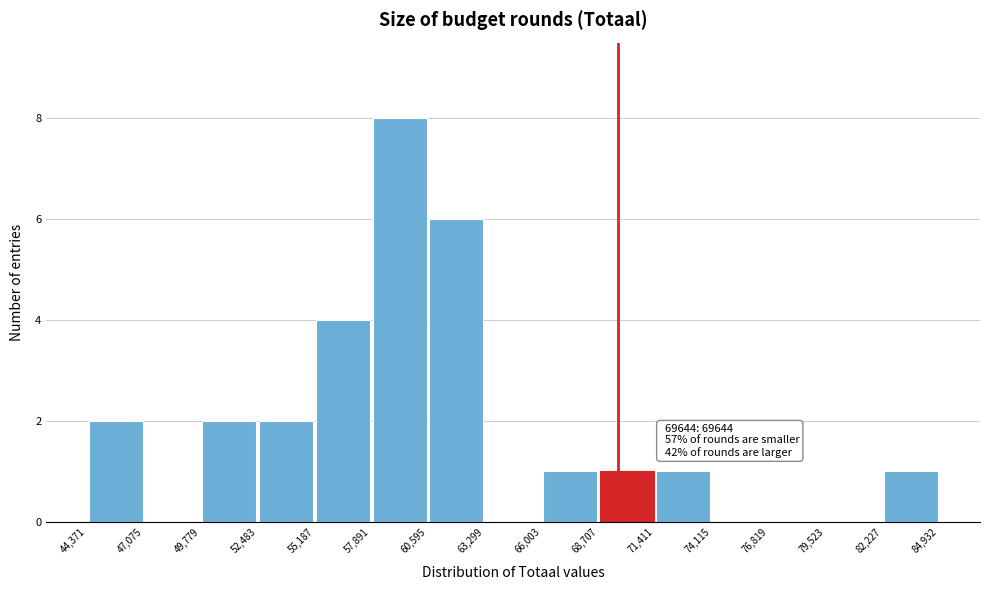

Over which range of the x-axis is the bar tallest?

57,891 to 60,595